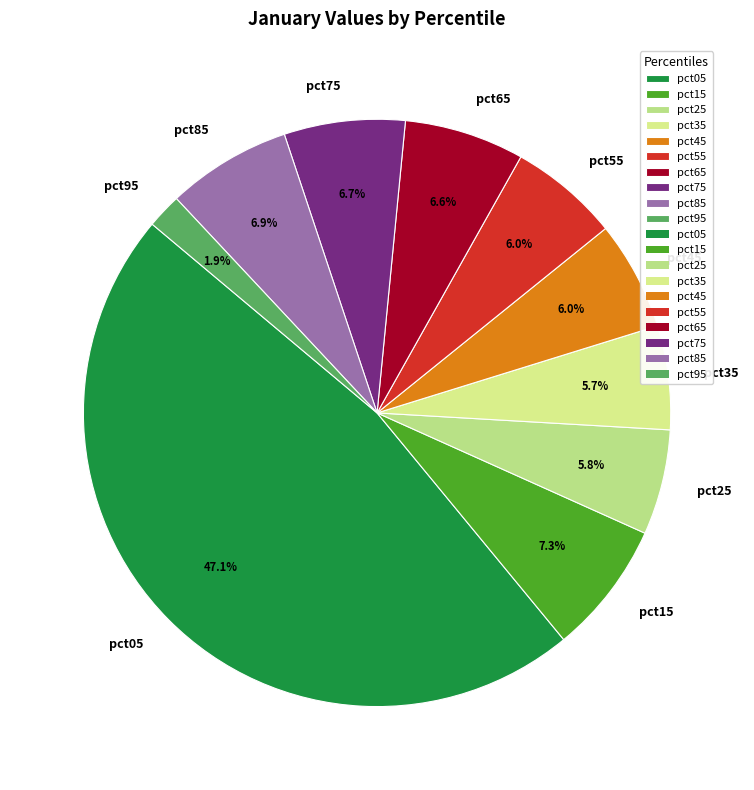

How many segments does this pie chart have?

10